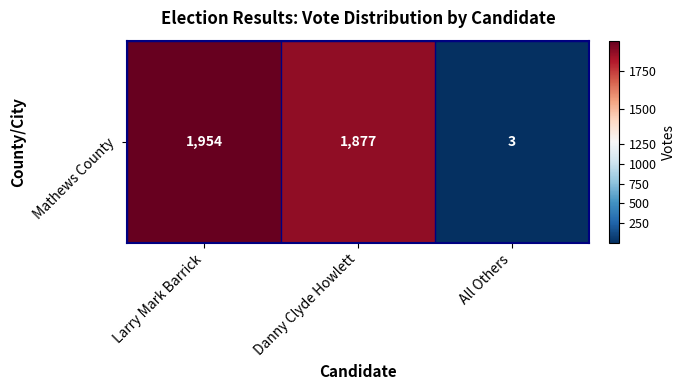

Rank the categories by value from highest to lowest.

Larry Mark Barrick, Danny Clyde Howlett, All Others